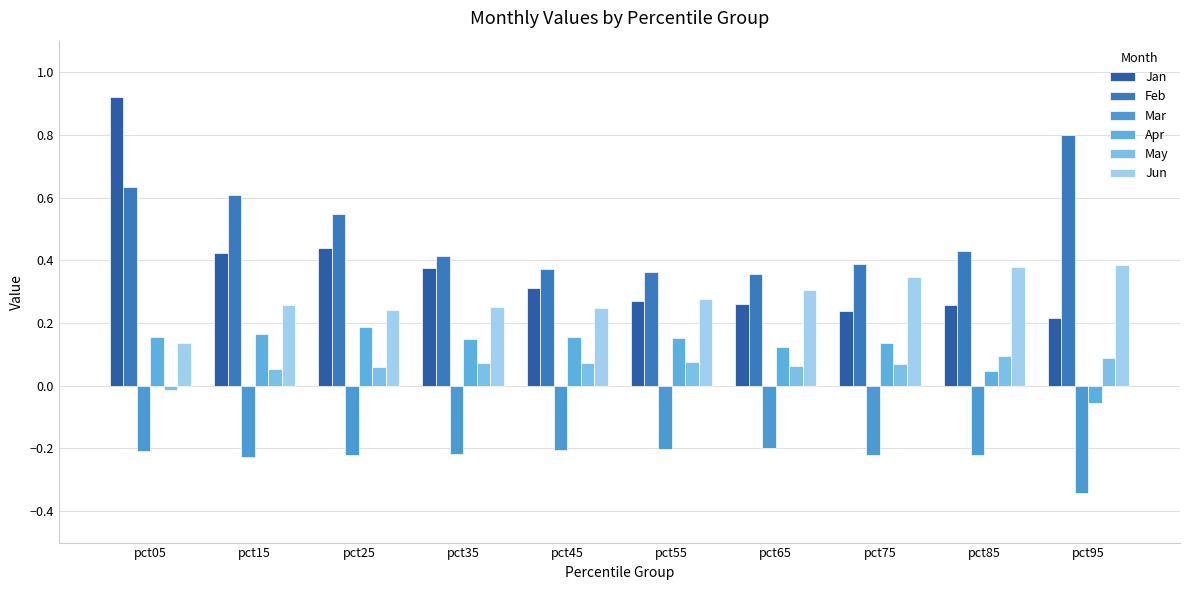

Count the number of categories in the chart.

10